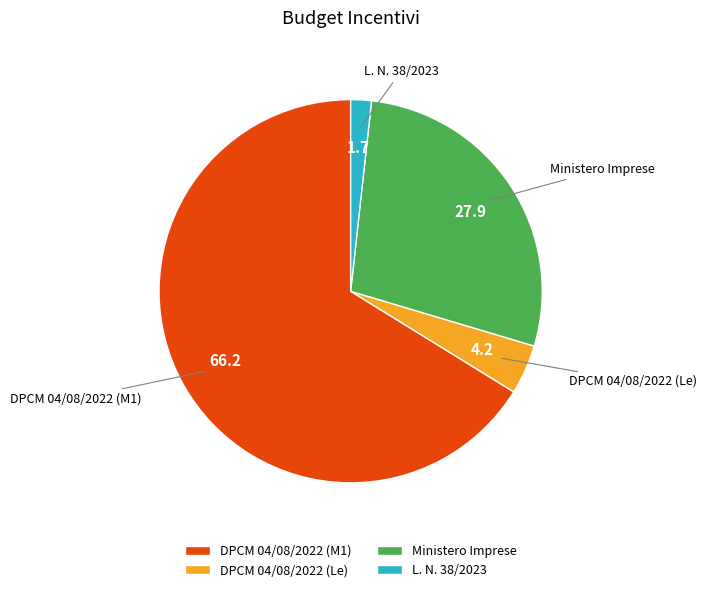

How many segments does this pie chart have?

4